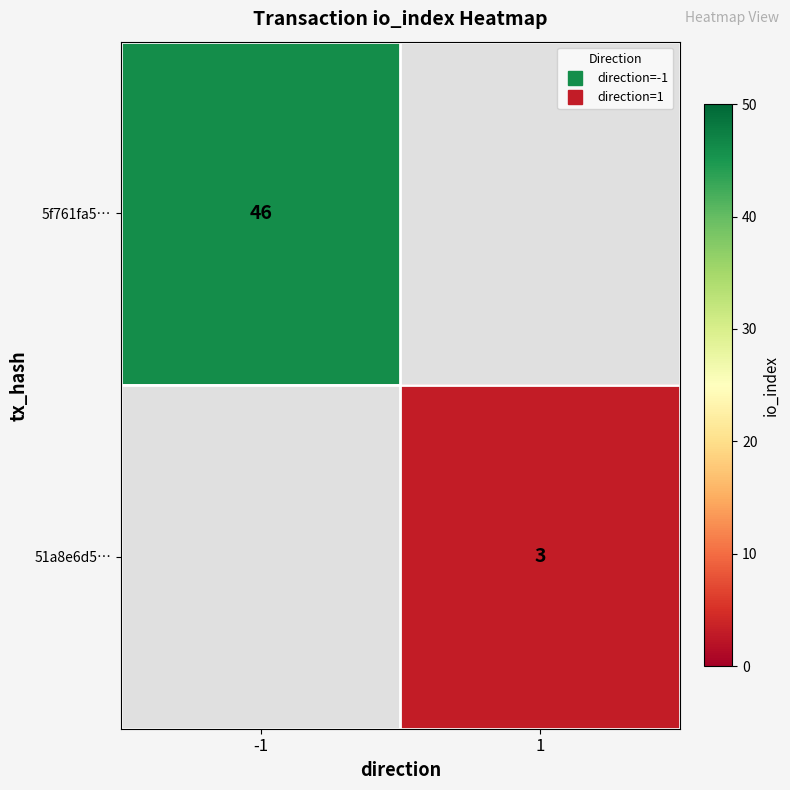

At how many categories does at least one series exceed 13?

1